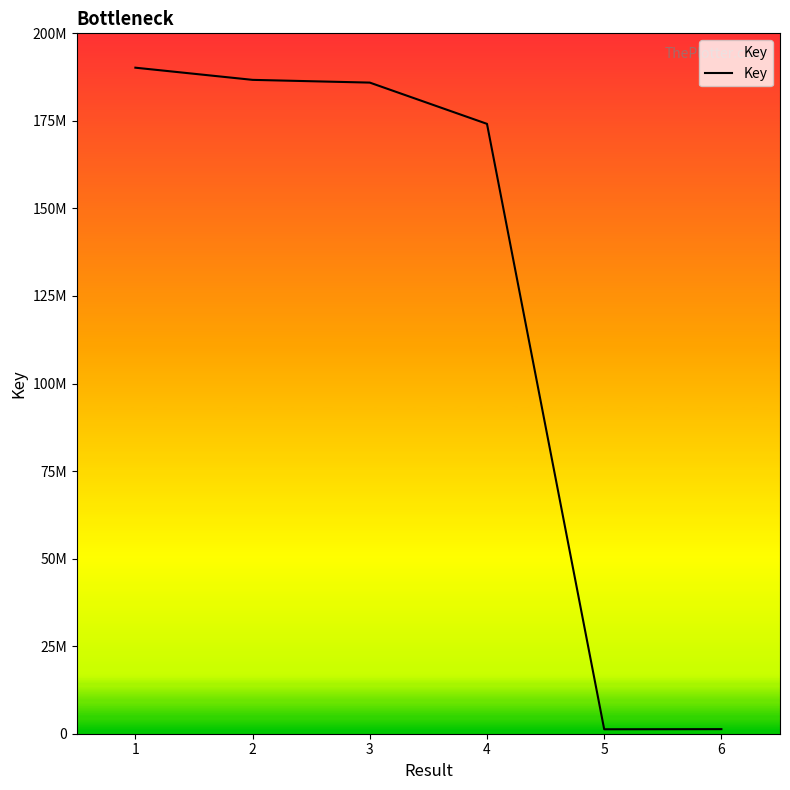

Does the chart display data point markers on the line(s)?

No